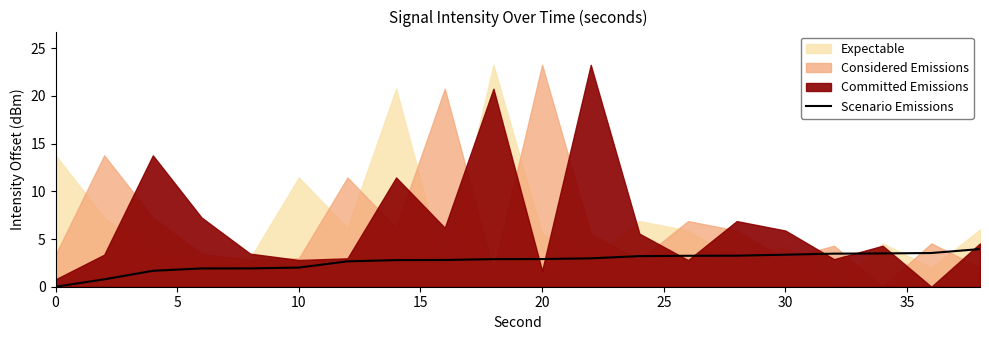

What is the highest value of the Scenario Emissions series?

3.9